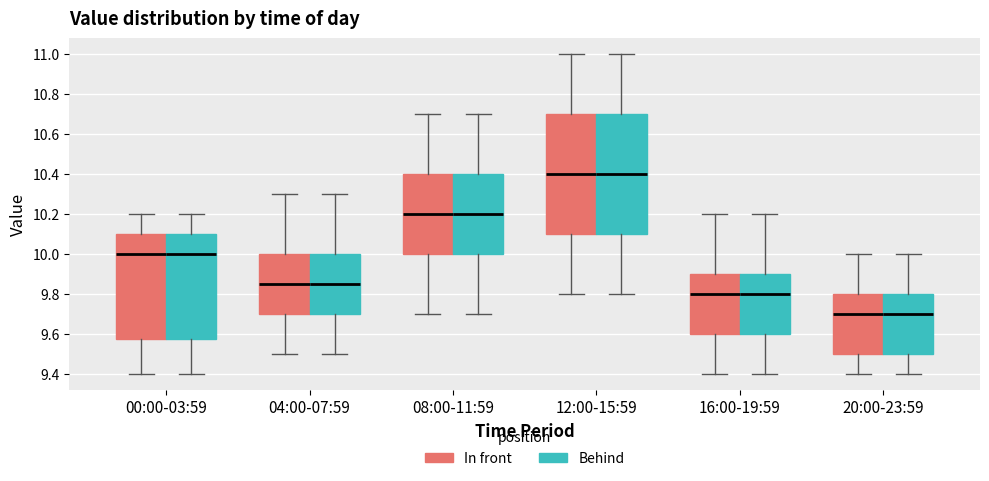

Where does the median line of the box for 20:00-23:59 (In front) sit on the y-axis? The values are not printed on the chart, so give them approximately, as read against the axis.

9.70